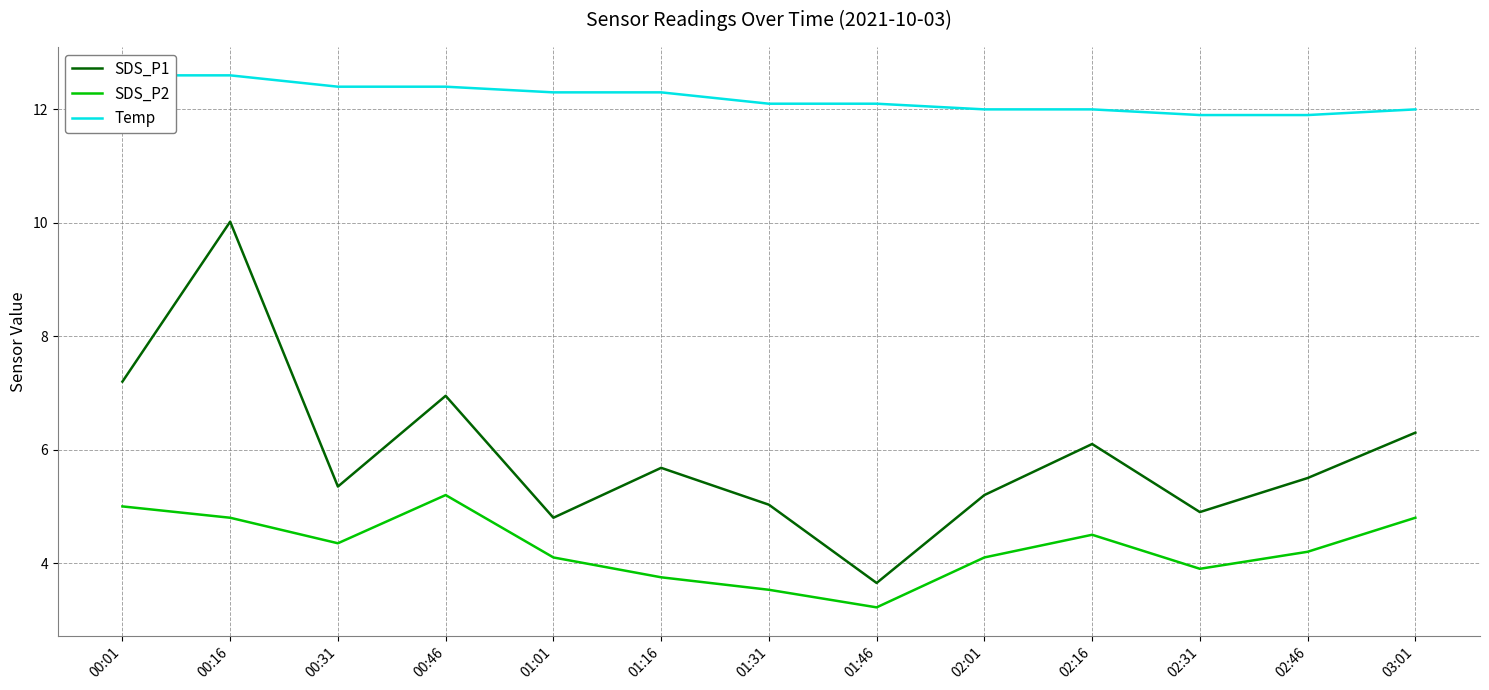

What is the label of the 6th point from the left?

01:16